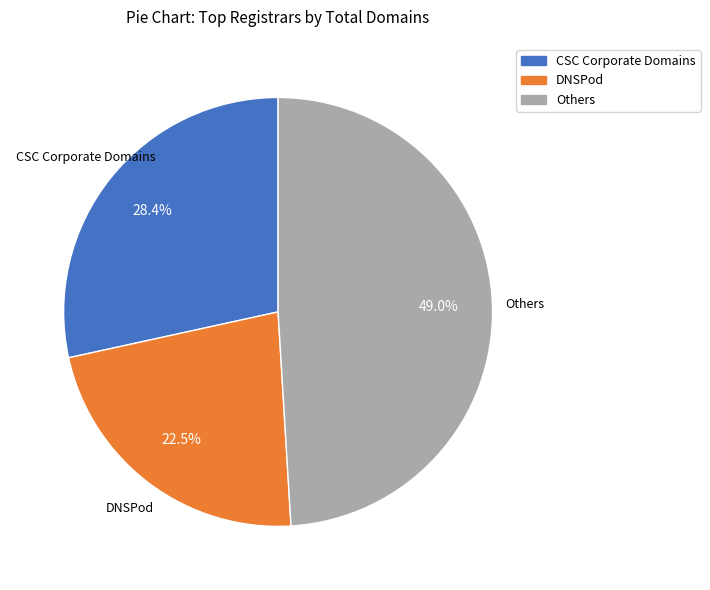

What is the smallest slice in the pie chart?

DNSPod